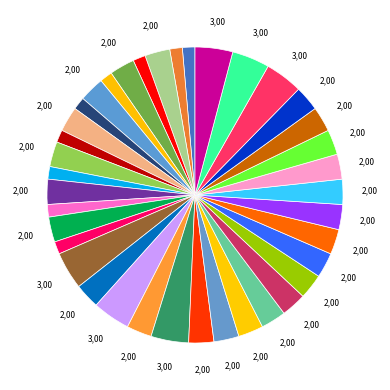

How many segments does this pie chart have?

38